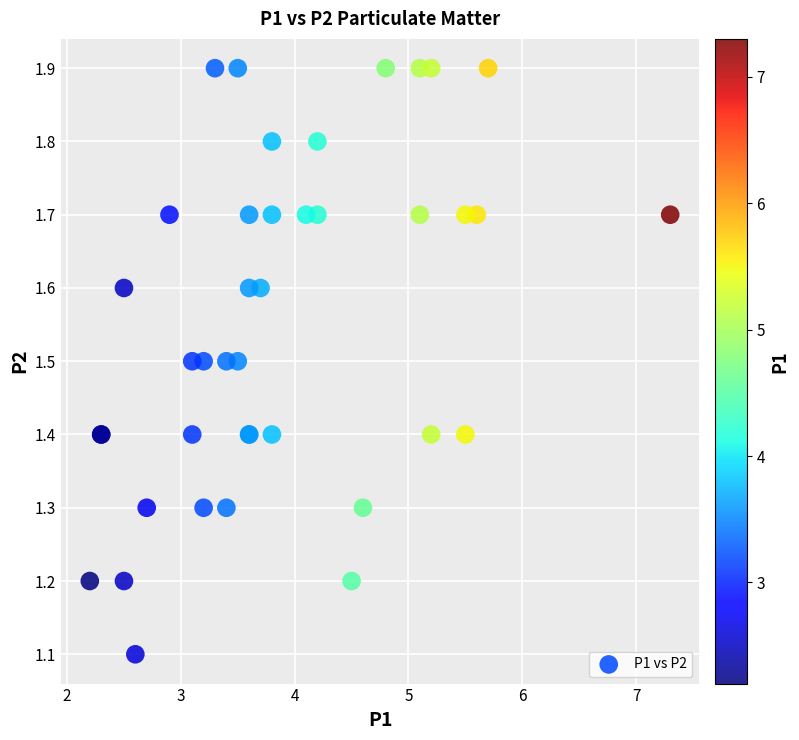

What Y value in the scatter plot is closest to 1?

1.1